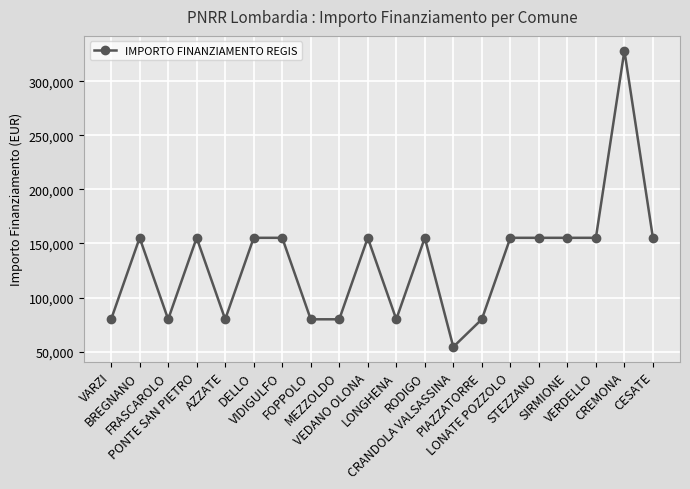

The value at VERDELLO is 104654. True or false?

False